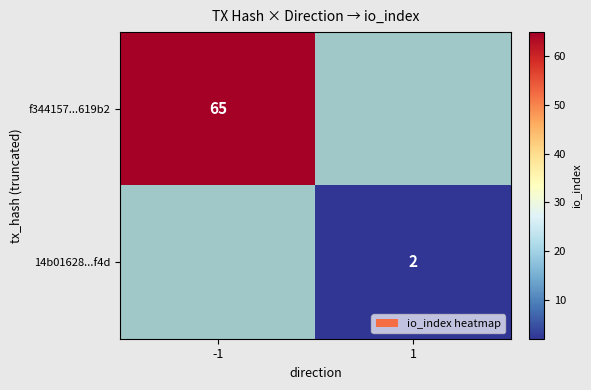

The value of f344157...619b2 at -1 is 117. True or false?

False